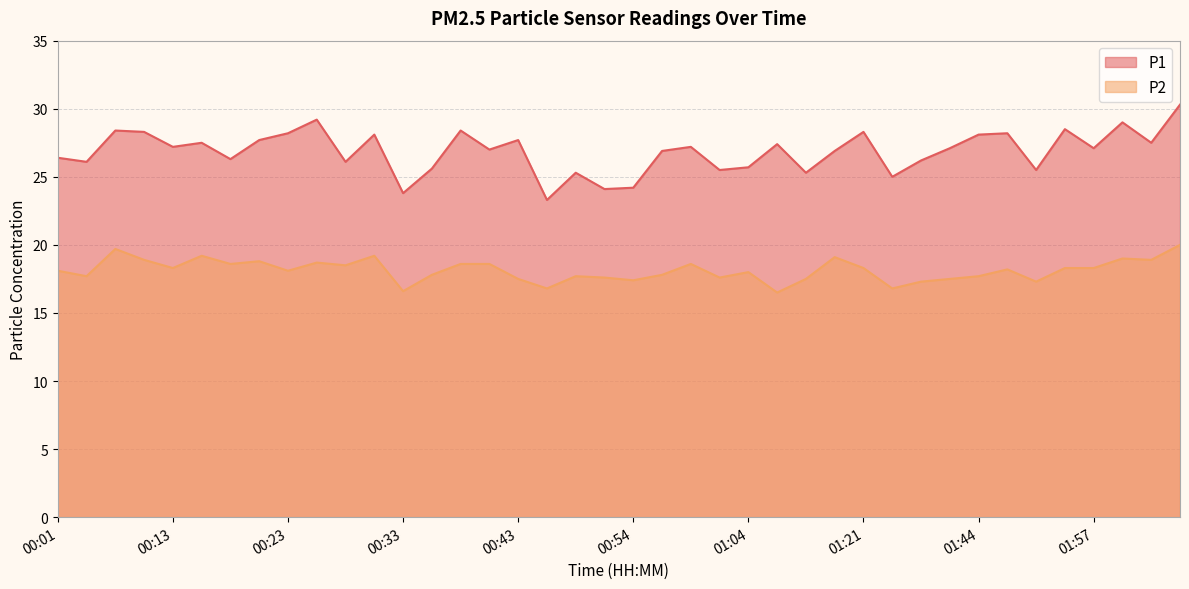

What is the smallest value displayed?

16.5